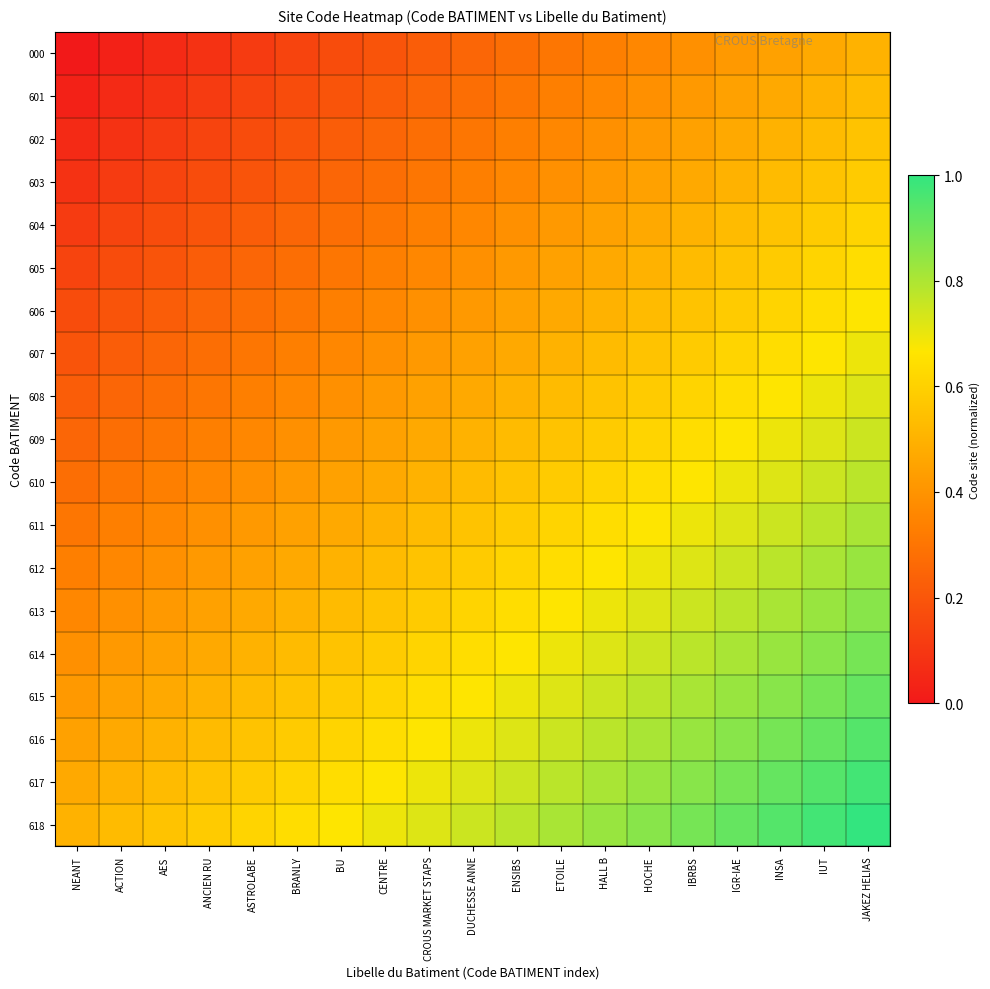

Which series has the largest range (max minus min)?

000